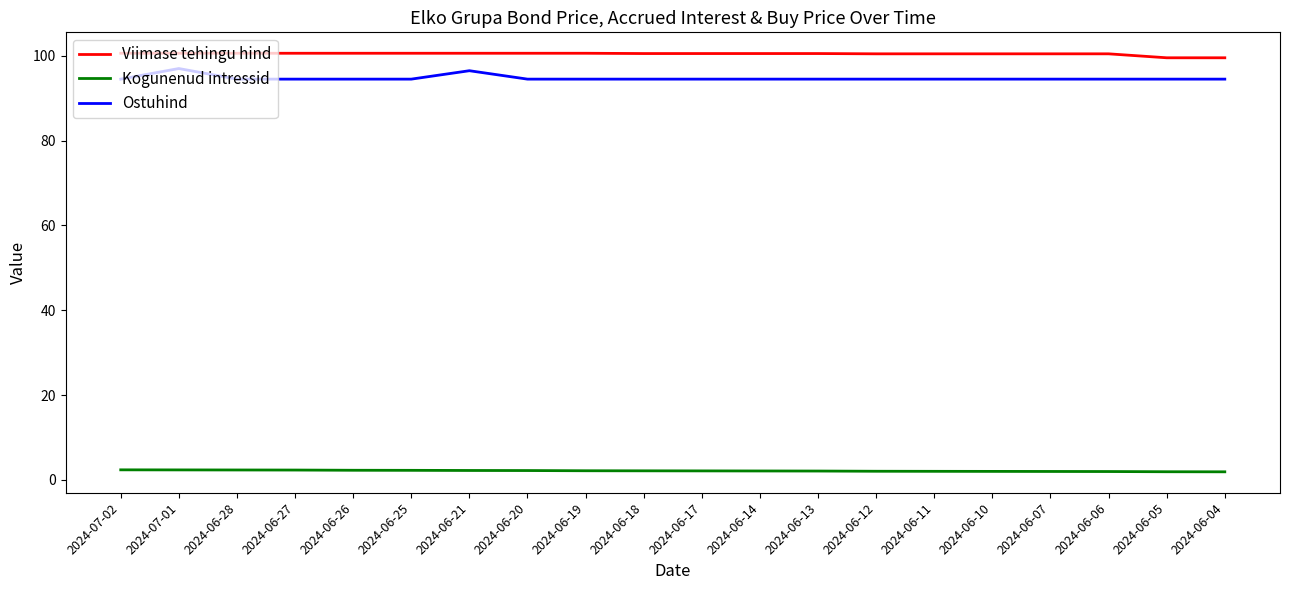

The Viimase tehingu hind series shows 100.6 at 2024-06-20. True or false?

True